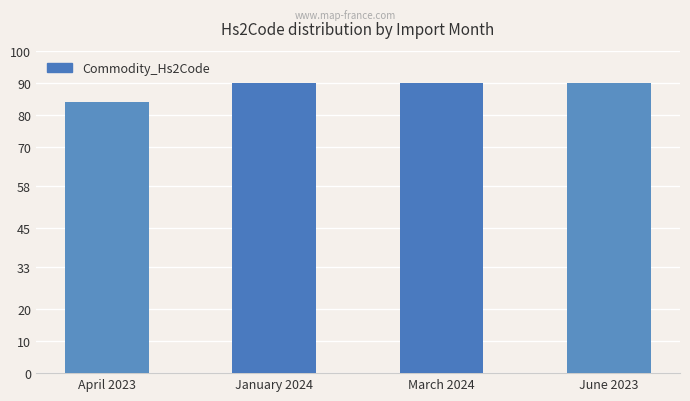

The value at April 2023 is 84. True or false?

True